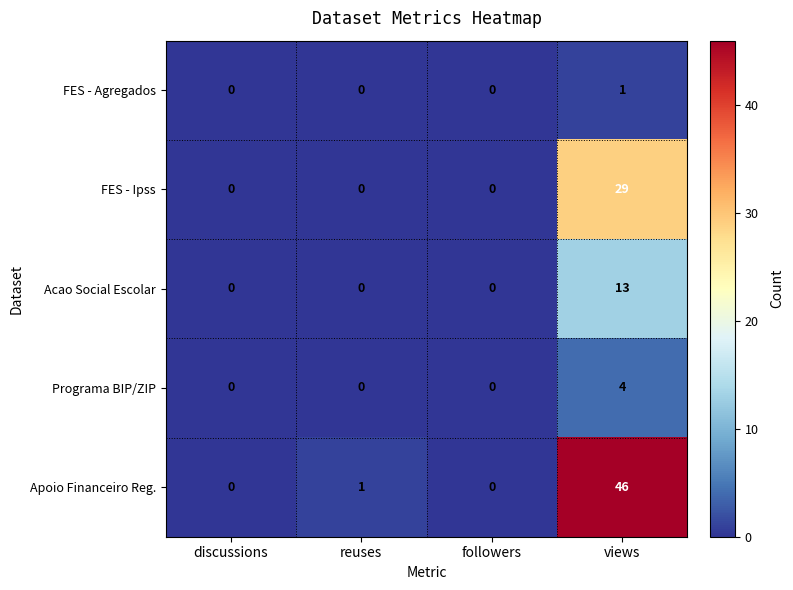

What is the sum of the FES - Ipss values at views and discussions?

29